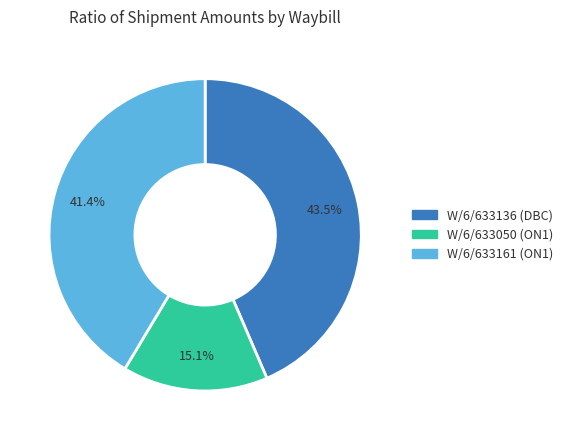

Does W/6/633161 (ON1) account for over 50% of the chart?

No